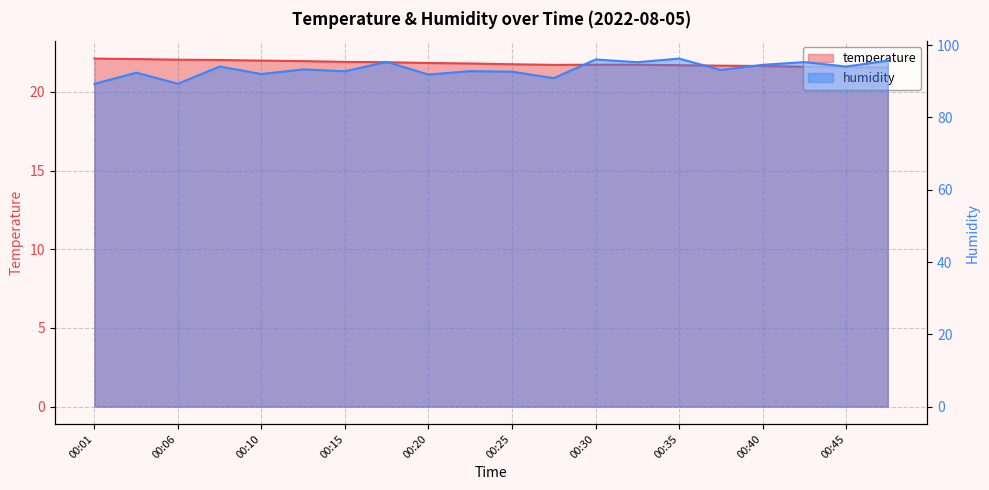

What is the difference between the humidity values at 18 and 11?

3.2